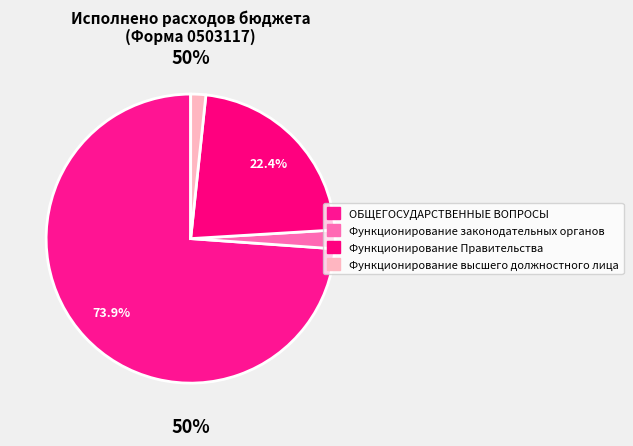

The ОБЩЕГОСУДАРСТВЕННЫЕ ВОПРОСЫ slice represents 61% of the pie. True or false?

False